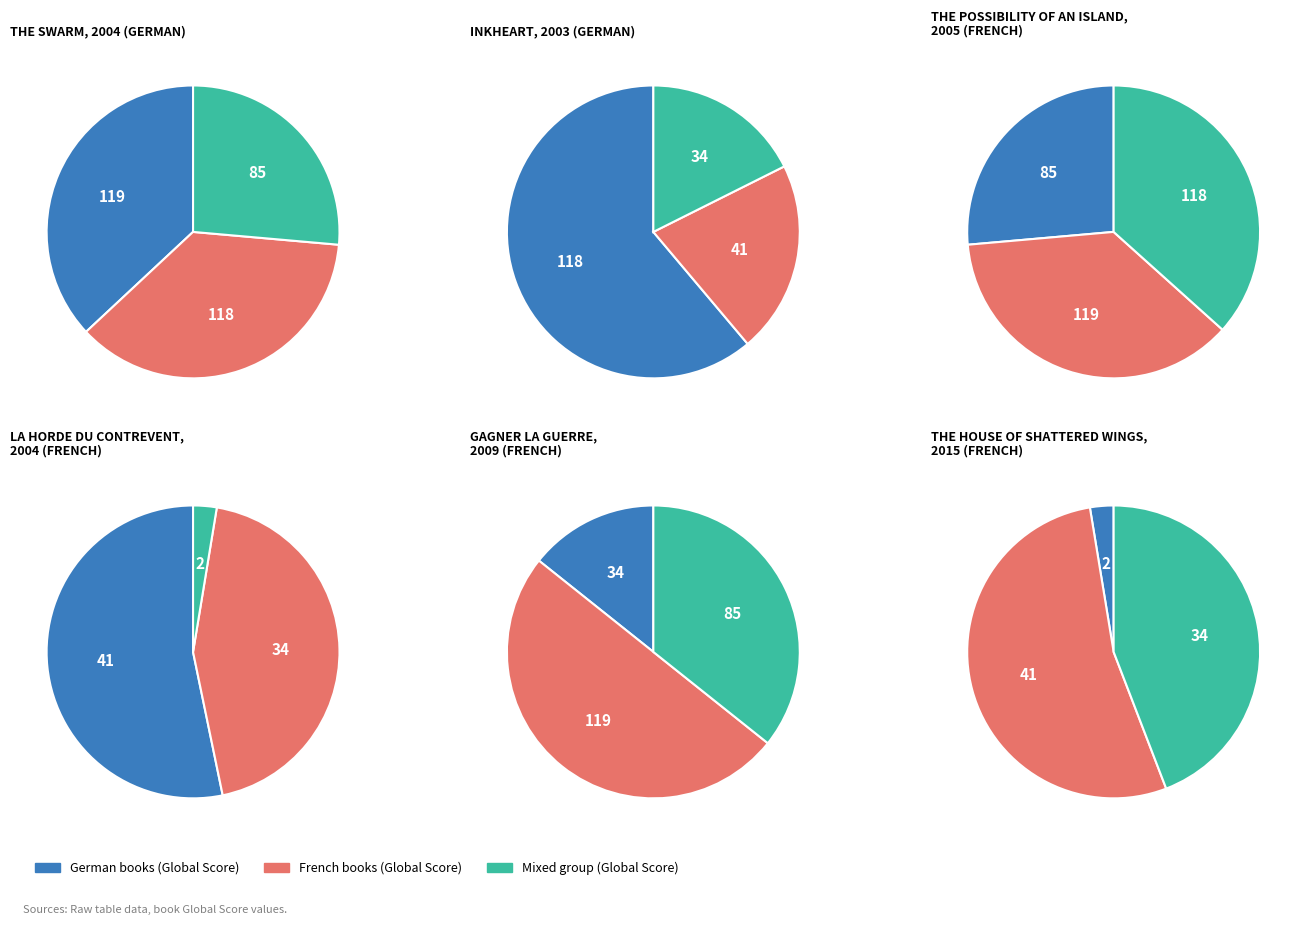

Which category has the biggest portion of the pie?

The Swarm